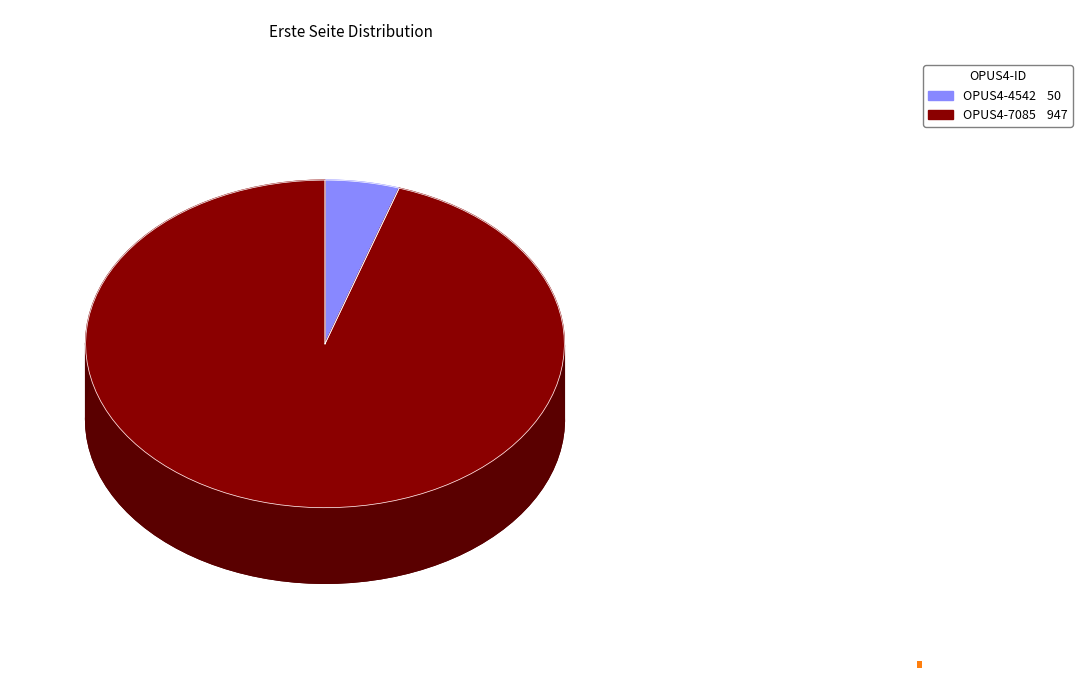

What is the largest slice in the pie chart?

OPUS4-7085